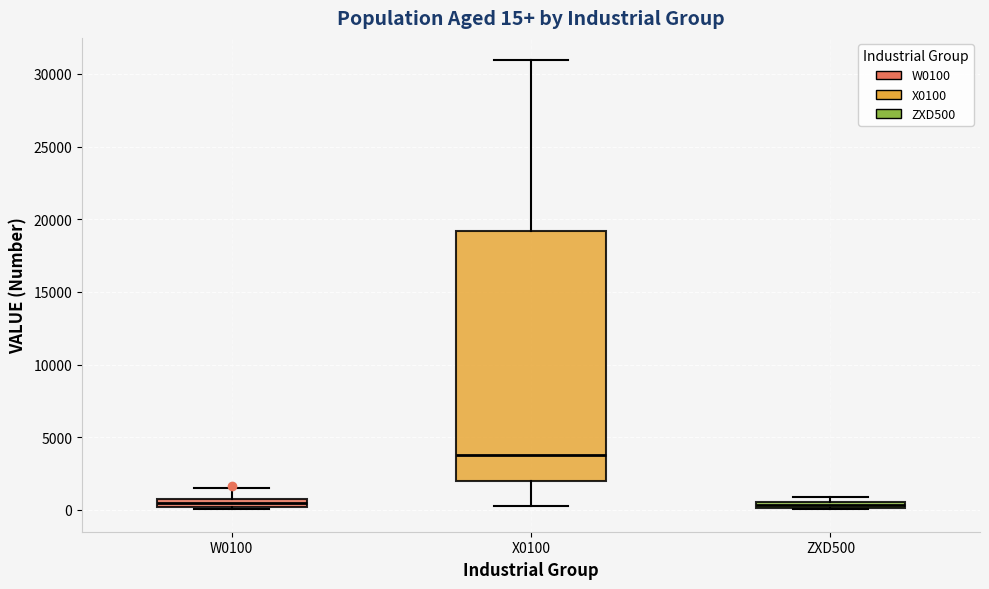

Which box is the tallest, from its lower edge to its upper edge?

X0100